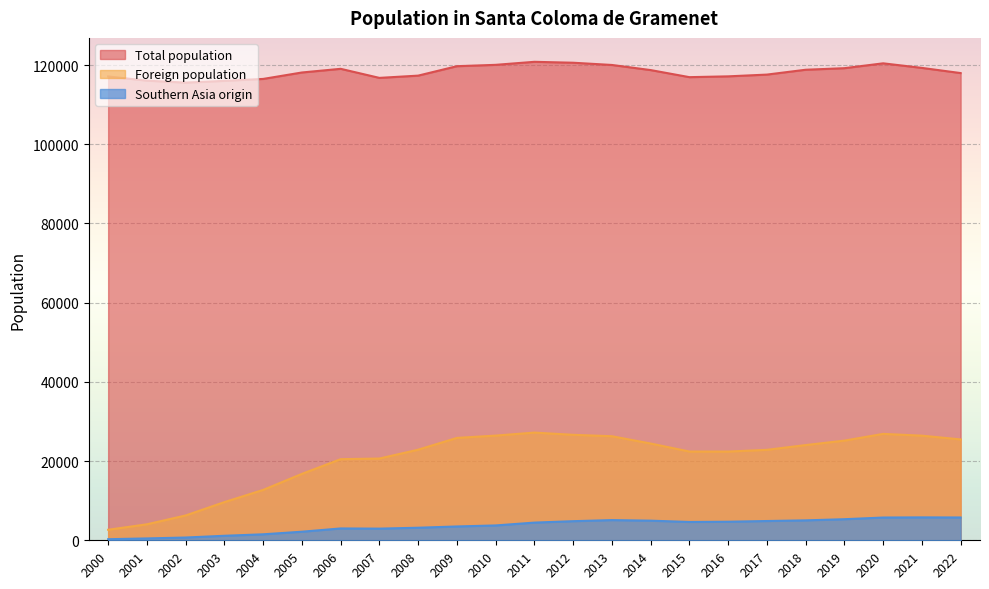

The Foreign population series shows 9641 at 2003. True or false?

True